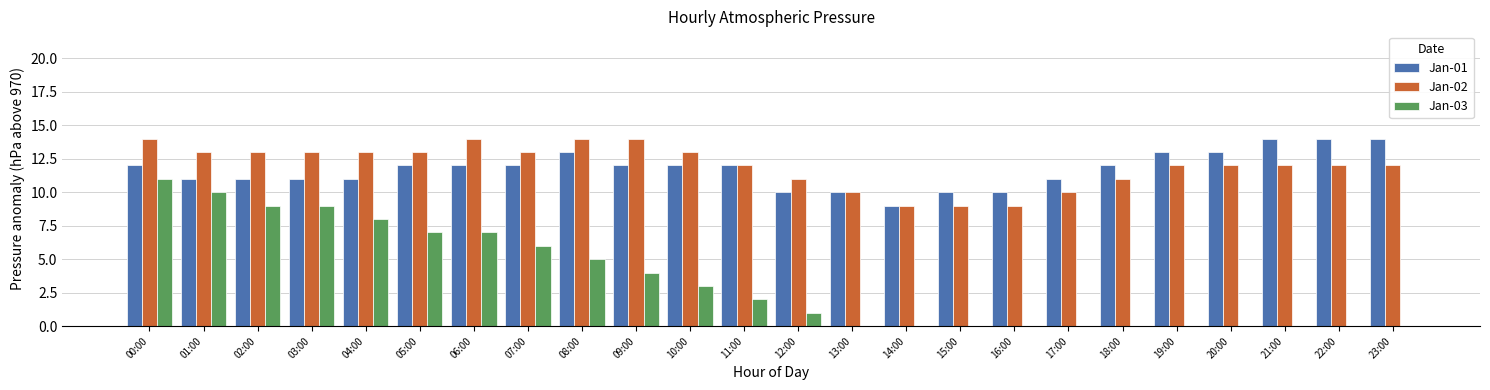

What is the maximum value shown in the chart?

14